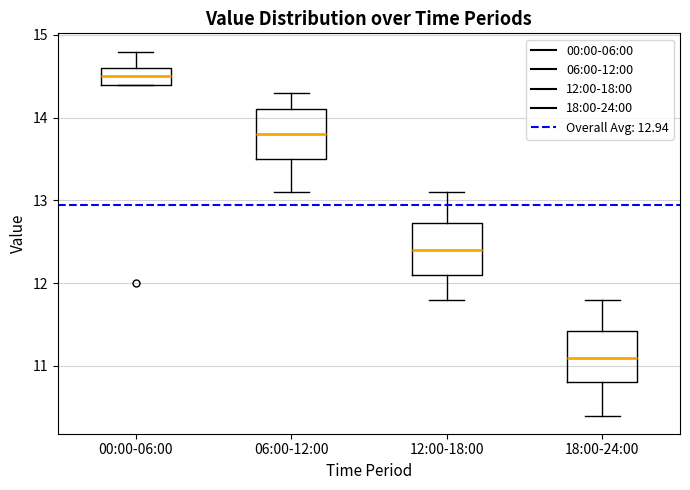

Reading left to right, read every box against the y-axis: the position of its median line, the range the box covers, and the ends of its whiskers. The values are not printed on the chart, so give them approximately, as read against the axis.

00:00-06:00: median 14.5, box 14.4 to 14.6, whiskers 14.4 to 14.8
06:00-12:00: median 13.8, box 13.5 to 14.1, whiskers 13.1 to 14.3
12:00-18:00: median 12.4, box 12.1 to 12.7, whiskers 11.8 to 13.1
18:00-24:00: median 11.1, box 10.8 to 11.4, whiskers 10.4 to 11.8